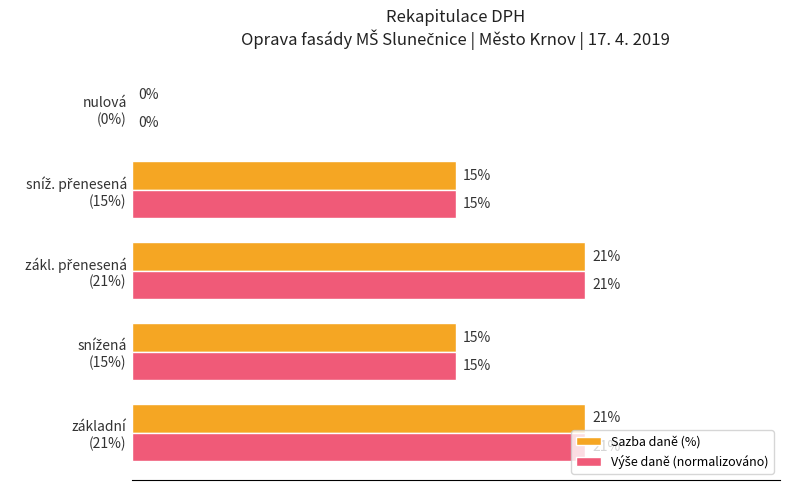

Reading left to right, extract all data points from this chart.

Sazba daně (%): 21	15	21	15	0
Výše daně (normalizováno): 21	15	21	15	0